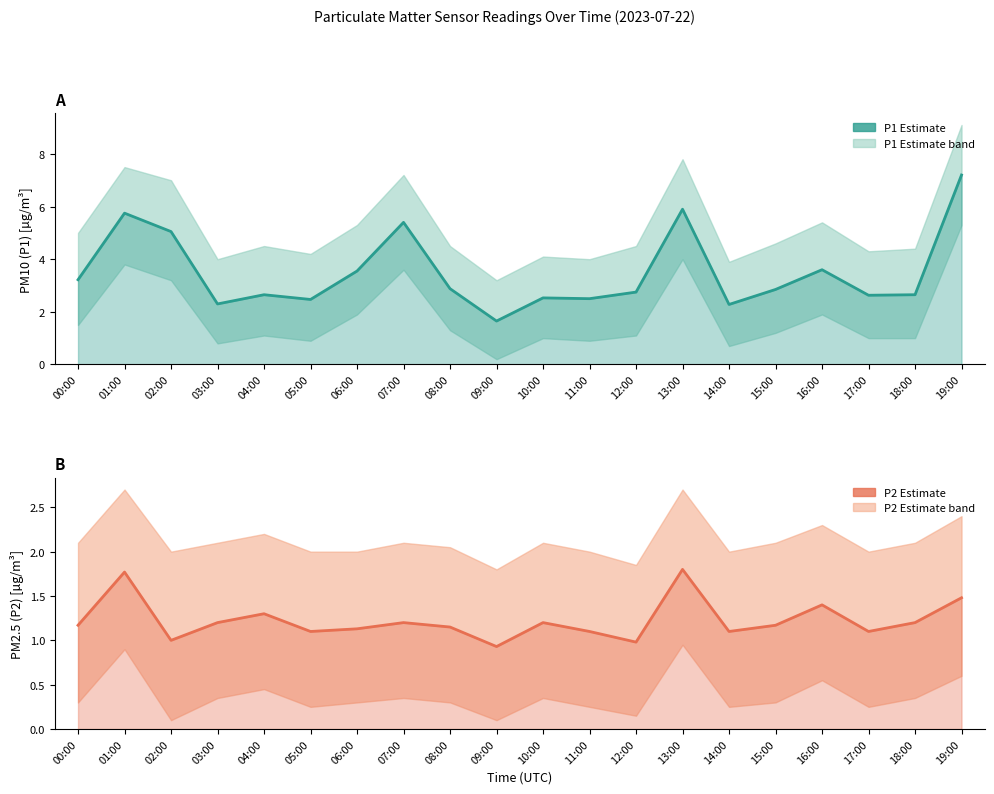

The P2 (PM2.5) series shows 1.0 at 12:00. True or false?

True